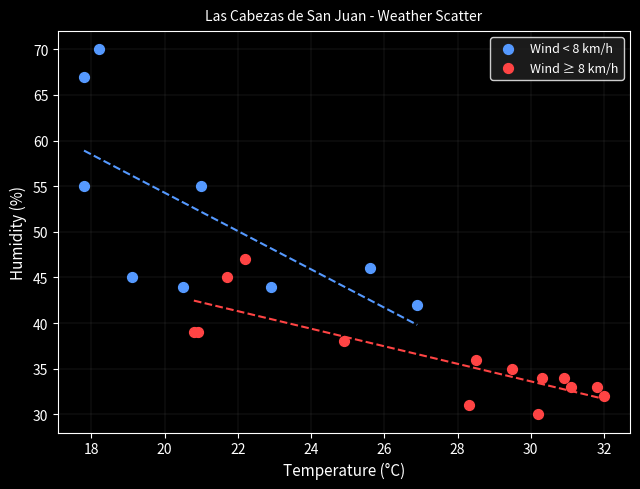

Which series has the largest Y range (max minus min)?

Wind < 8 km/h